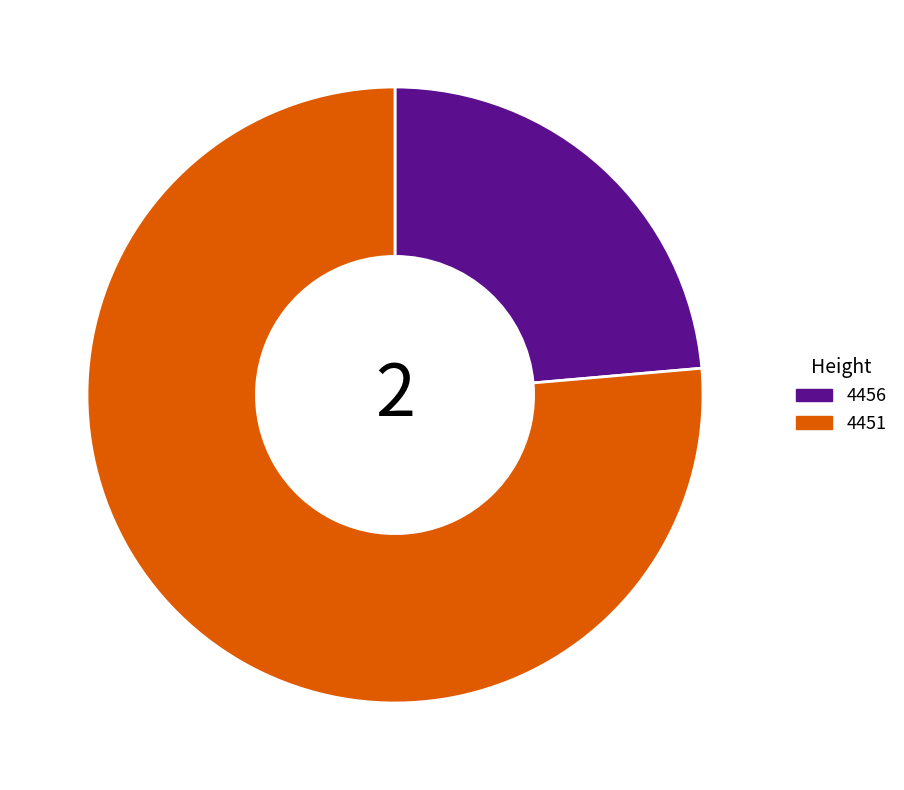

Rank the categories by value from highest to lowest.

4451, 4456